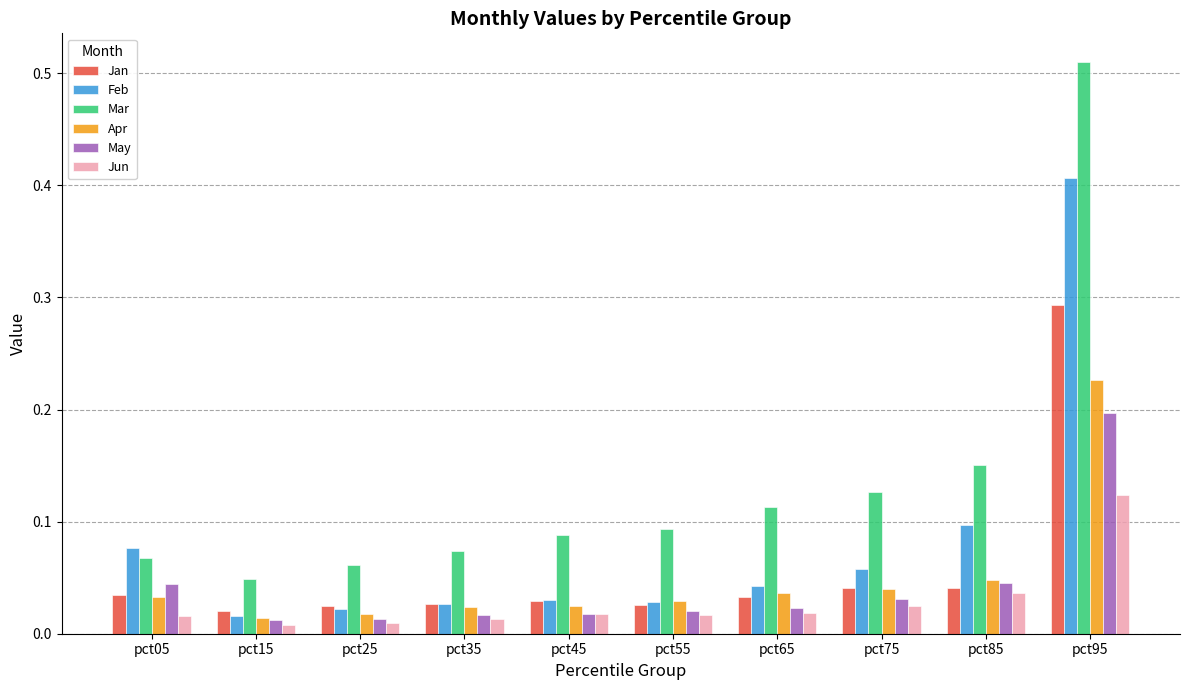

Rank the series by their maximum value, from lowest to highest.

Jun, May, Apr, Jan, Feb, Mar